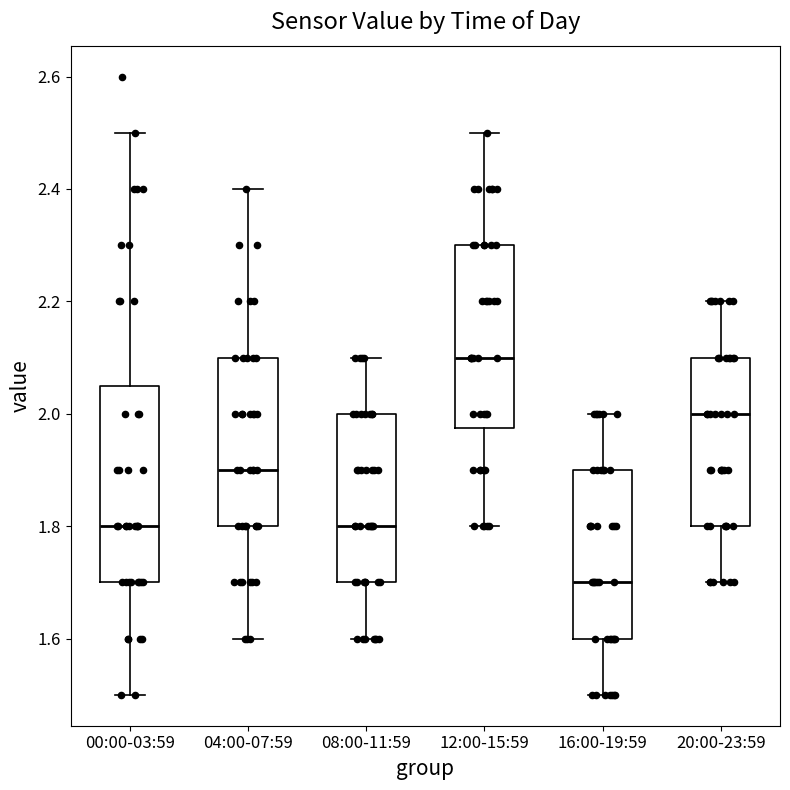

Where does the upper whisker of the box for 00:00-03:59 end on the y-axis? The values are not printed on the chart, so give them approximately, as read against the axis.

2.50